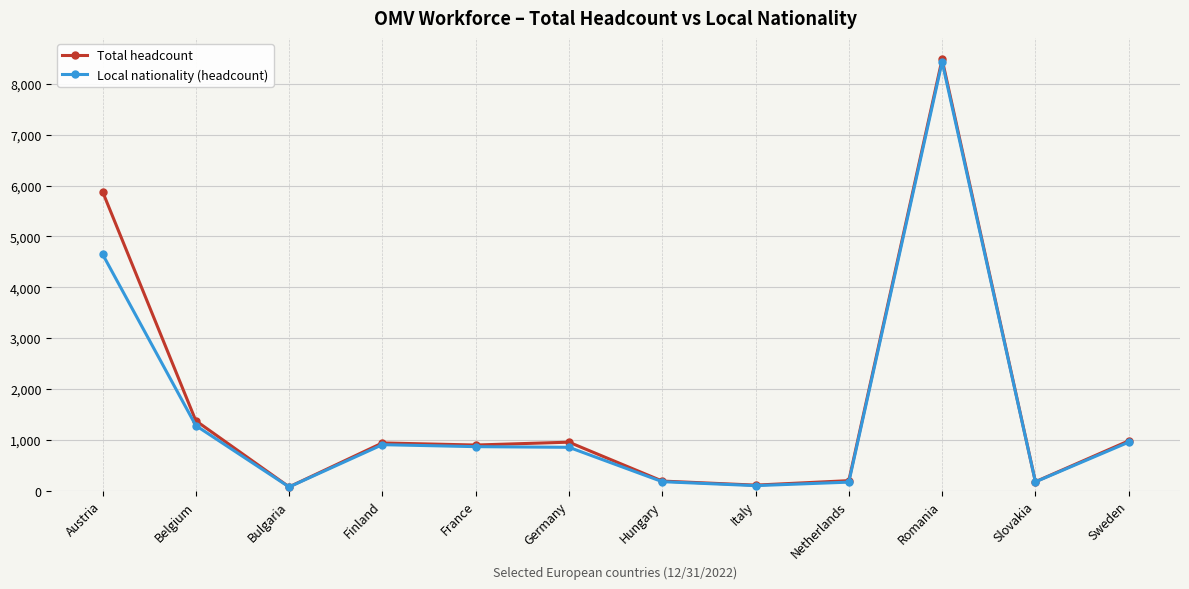

Where is Local nationality (headcount) nearest to the value 4254?

Austria